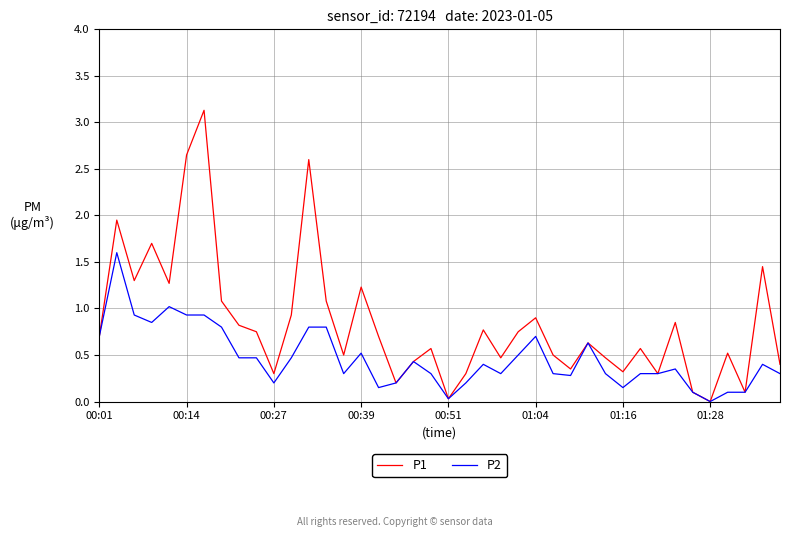

Which series has the largest total across all categories?

P1